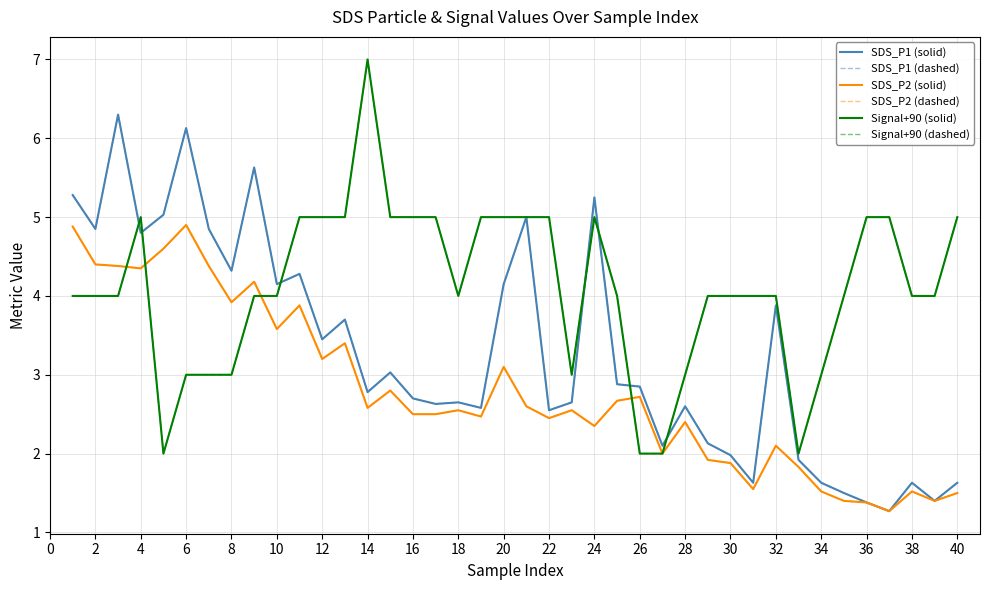

What is the label of the 37th point from the right?

4